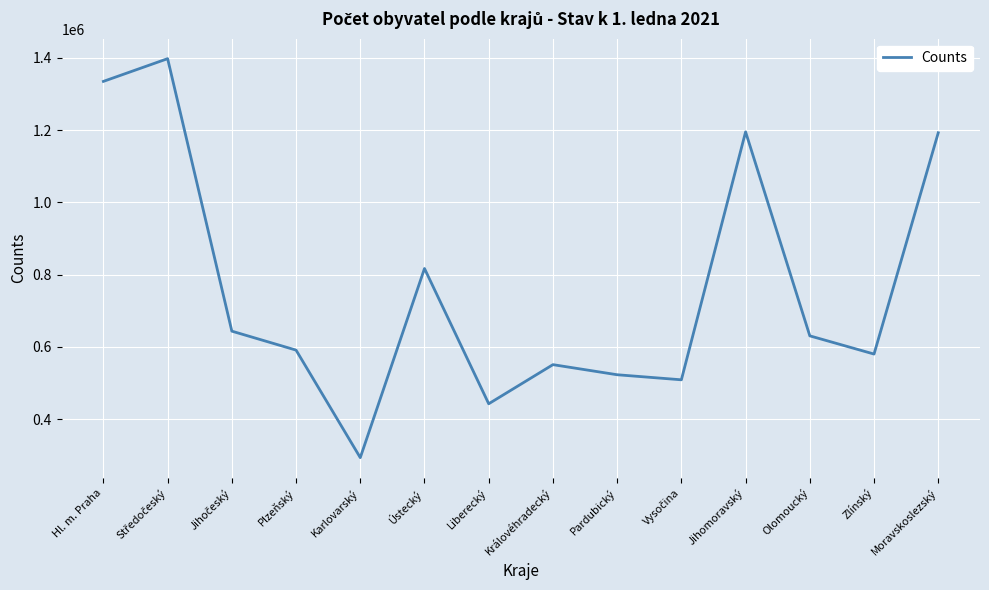

Which has a higher value, Hl. m. Praha or Liberecký?

Hl. m. Praha